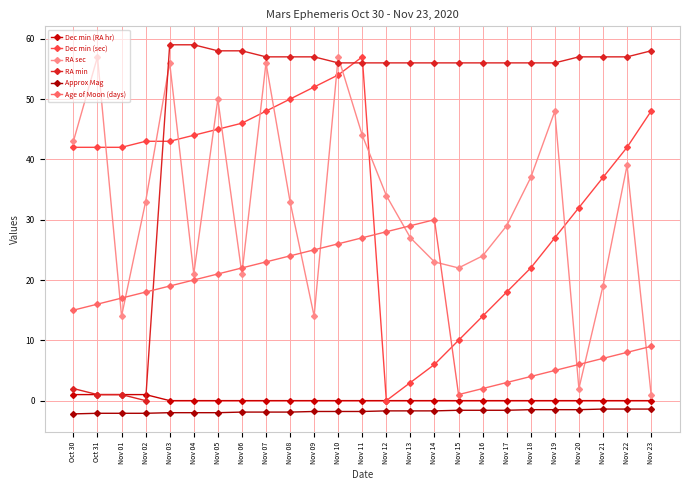

What is the greatest value displayed?

59.0